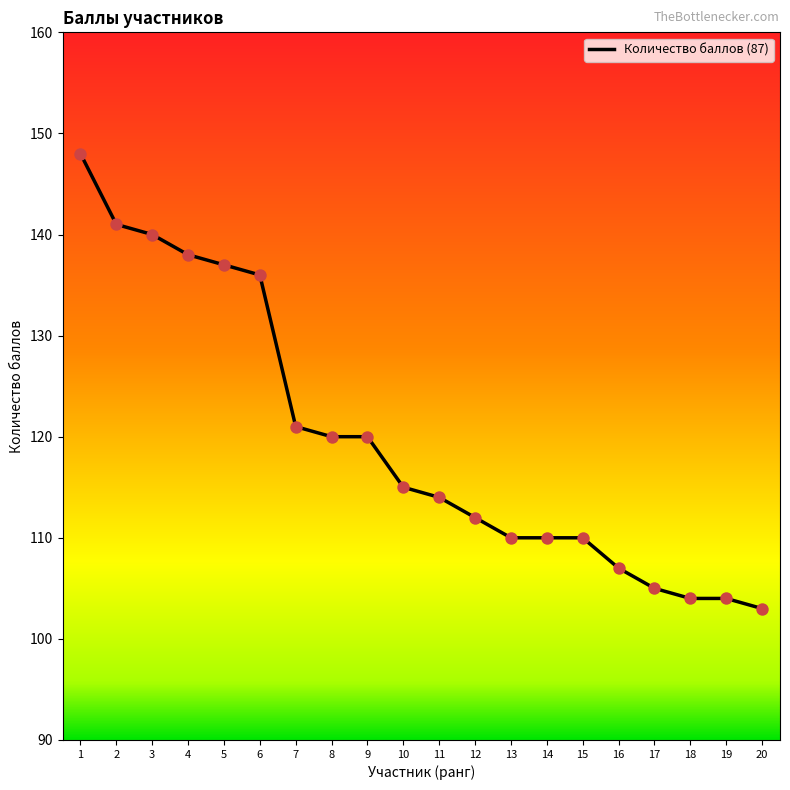

What is the ratio of the value at 4 to the value at 19?

1.3